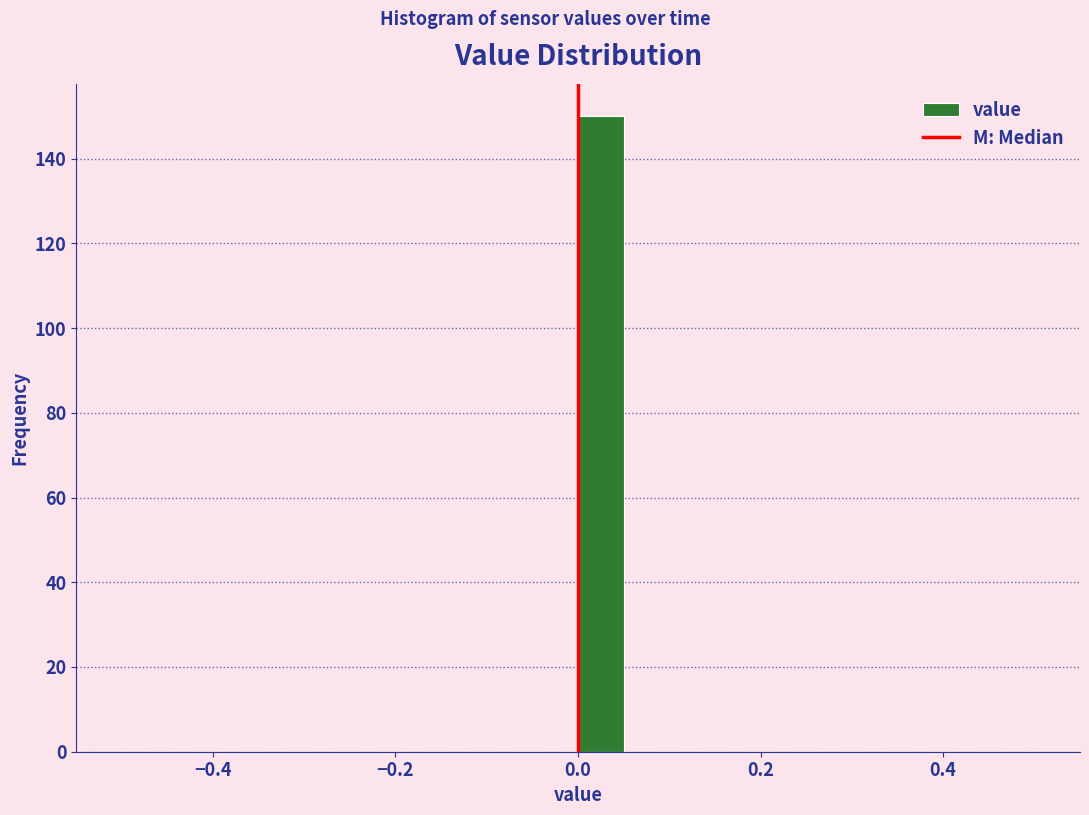

Around what value on the x-axis is the tallest bar? Give the approximate position of its centre, as read against the axis.

0.02